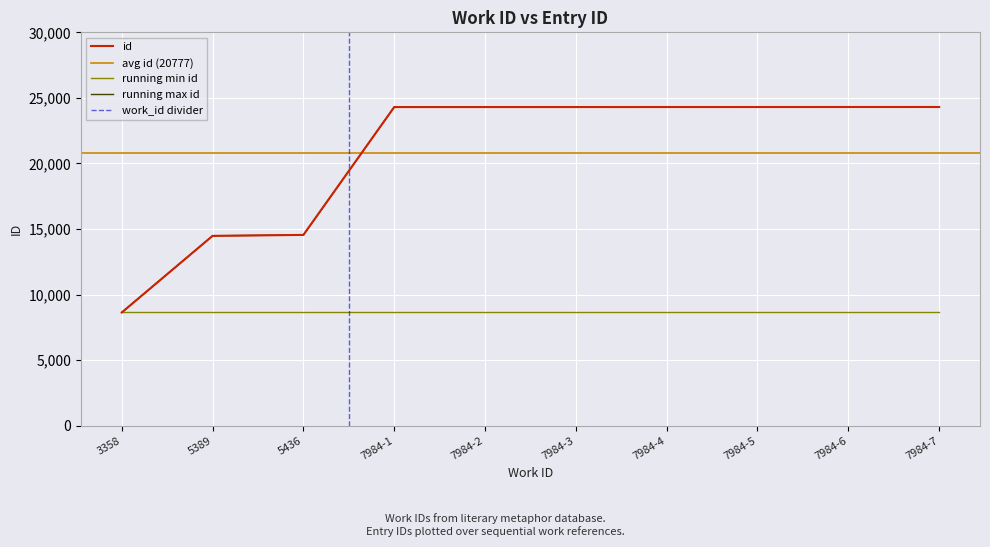

At which category does the chart reach its peak across all series?

7984